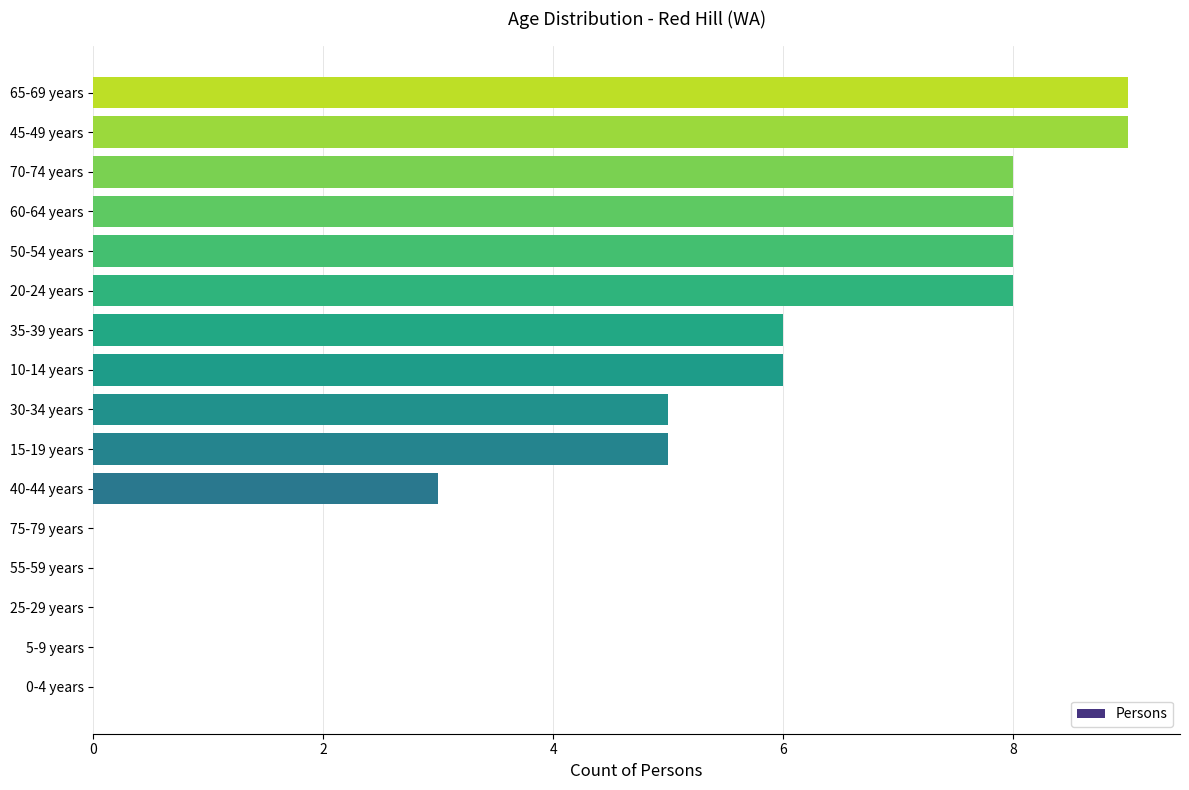

What is the sum of the values at 40-44 years and 45-49 years?

12